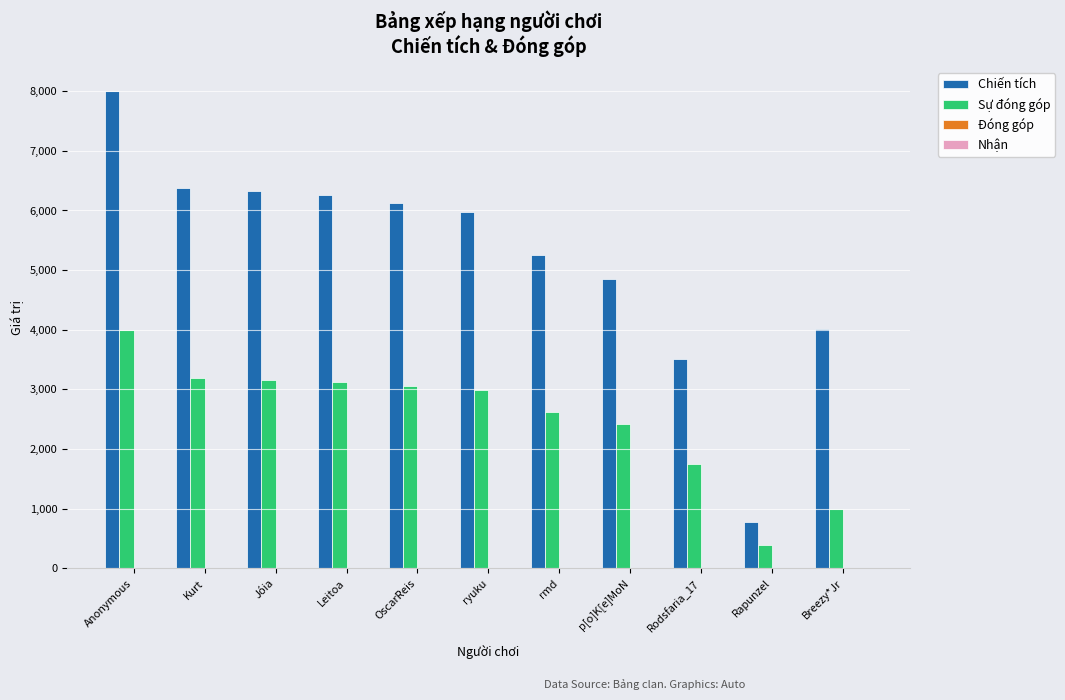

Which series changed the most between Leitoa and Rodsfaria_17?

Chiến tích